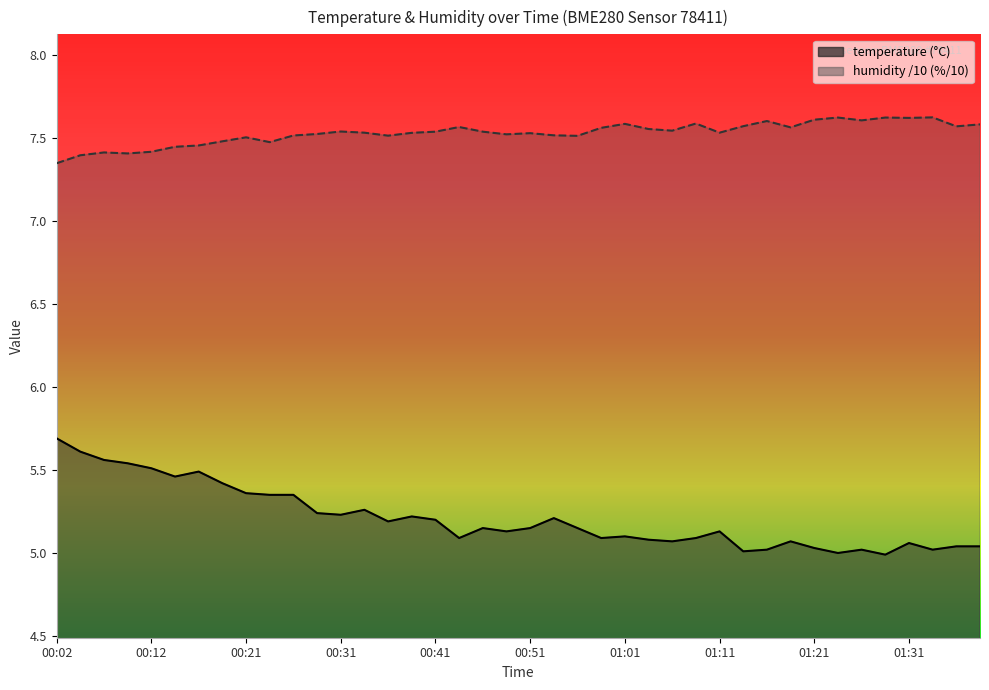

What are all the series names shown in the legend?

temperature, humidity